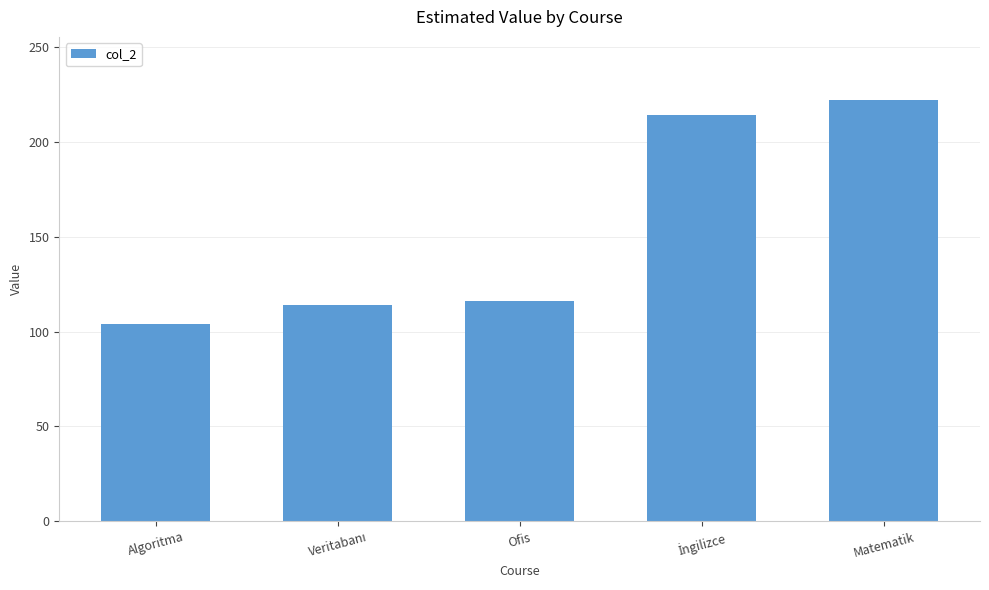

How many series are shown in this chart?

1